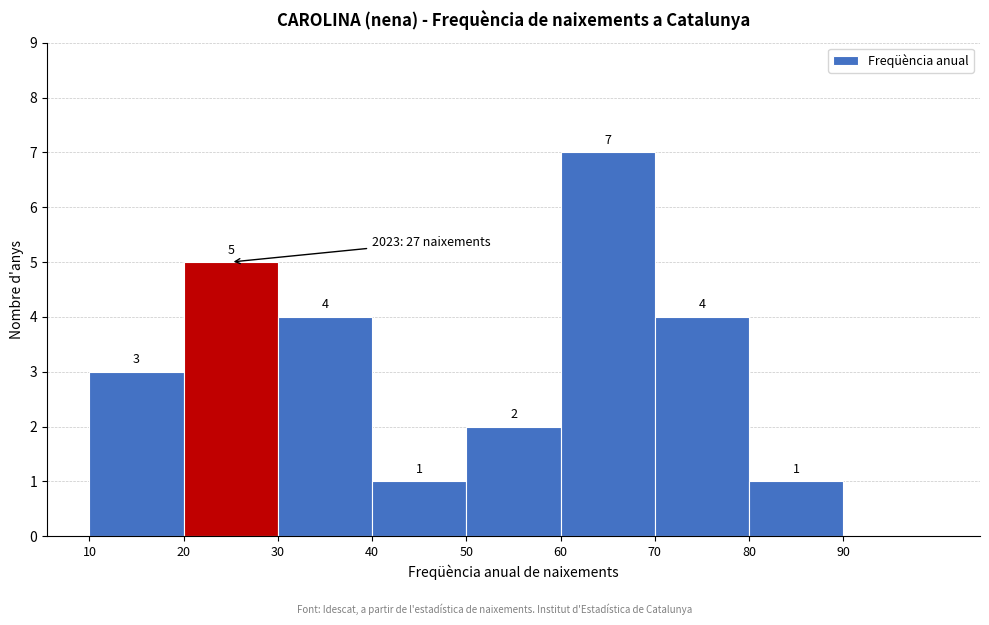

Over which range of the x-axis is the bar tallest?

60 to 70